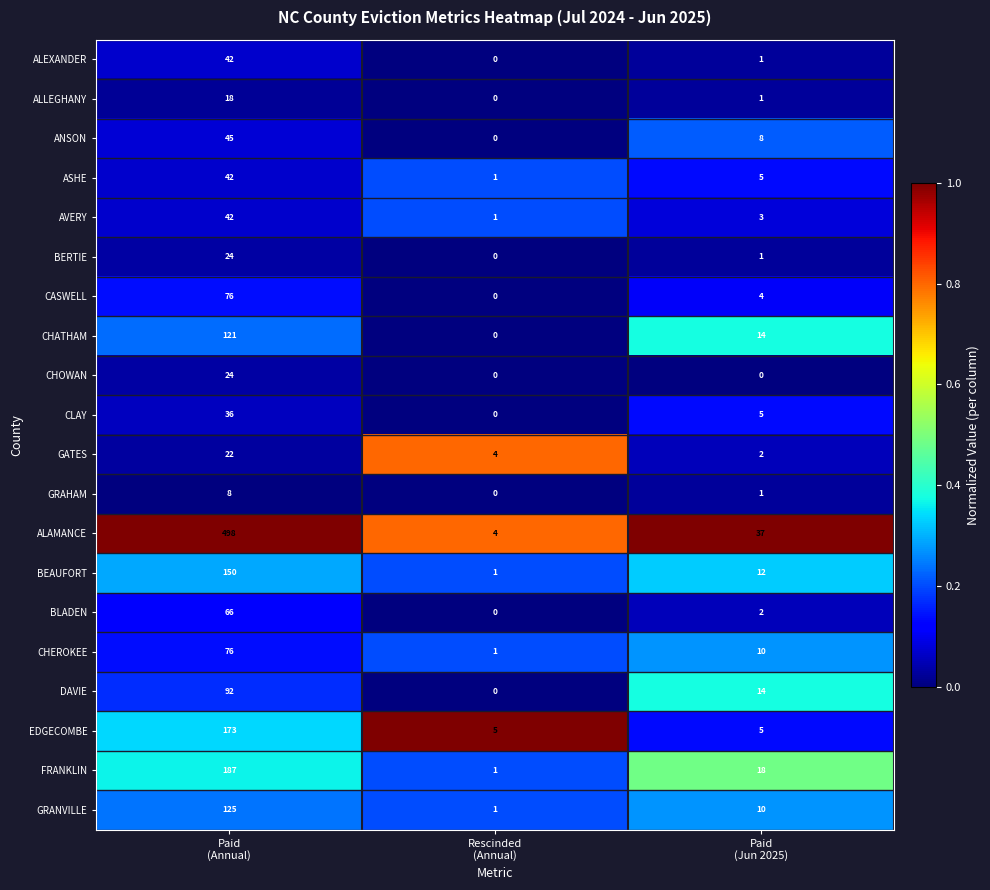

Which series has the largest range (max minus min)?

ALAMANCE